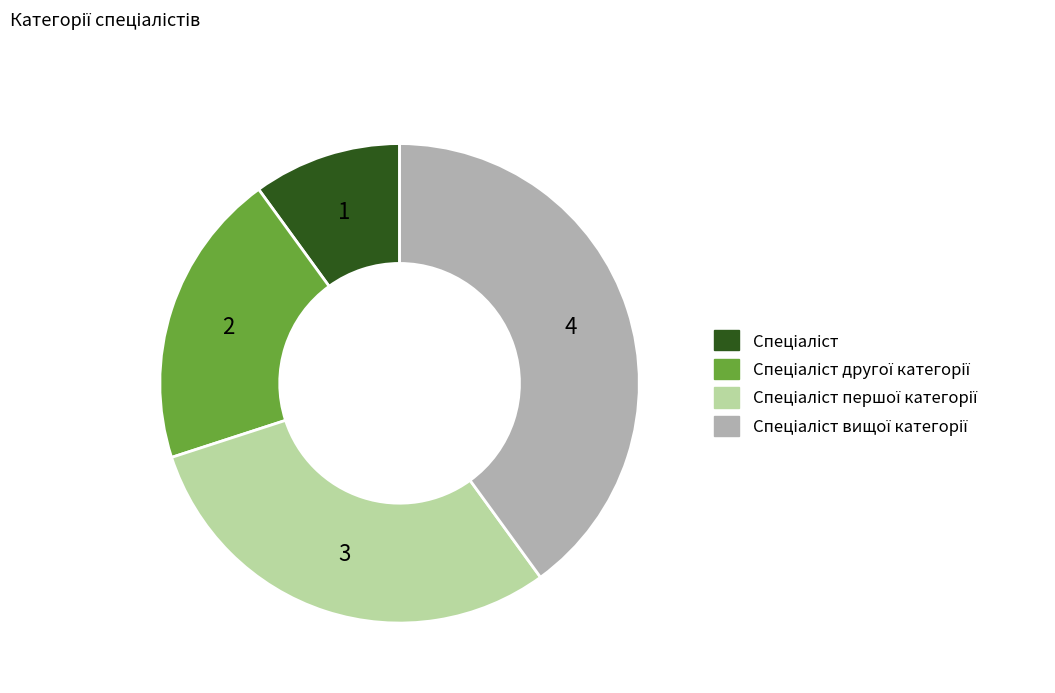

Does any single category account for the majority?

No